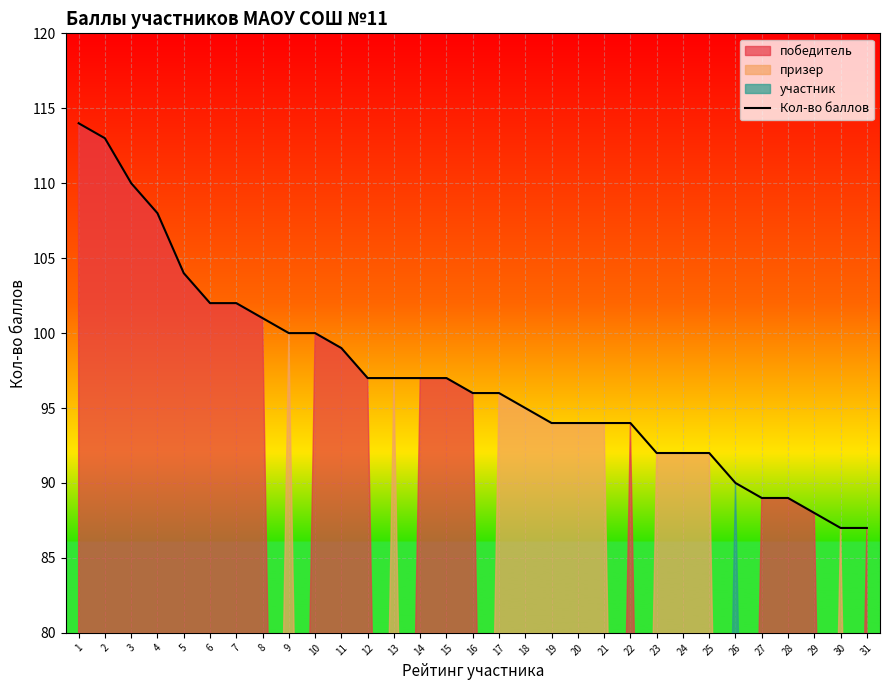

At which label does the data first exceed 96?

1